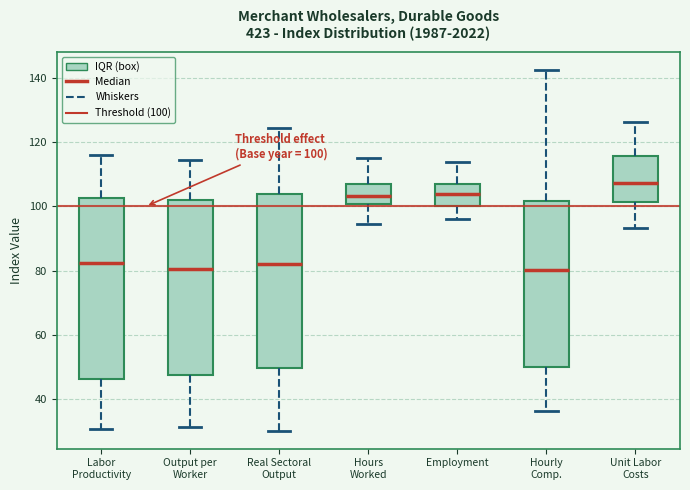

Which box has the highest median line?

Unit Labor Costs